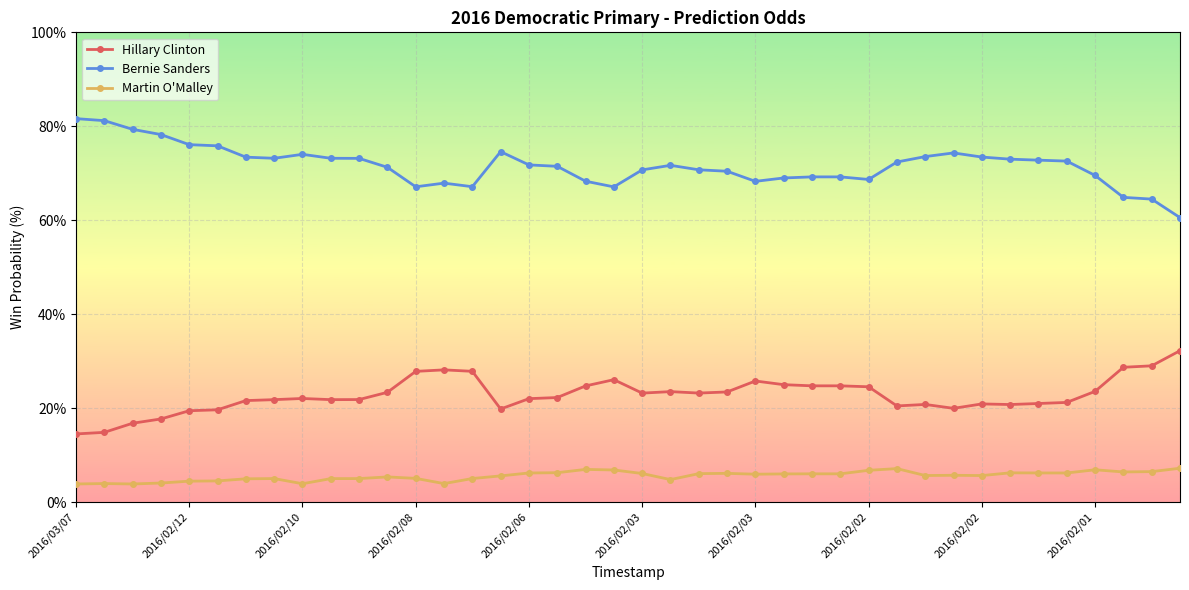

What is the value of the Bernie Sanders point at the 36th from the left?

72.6